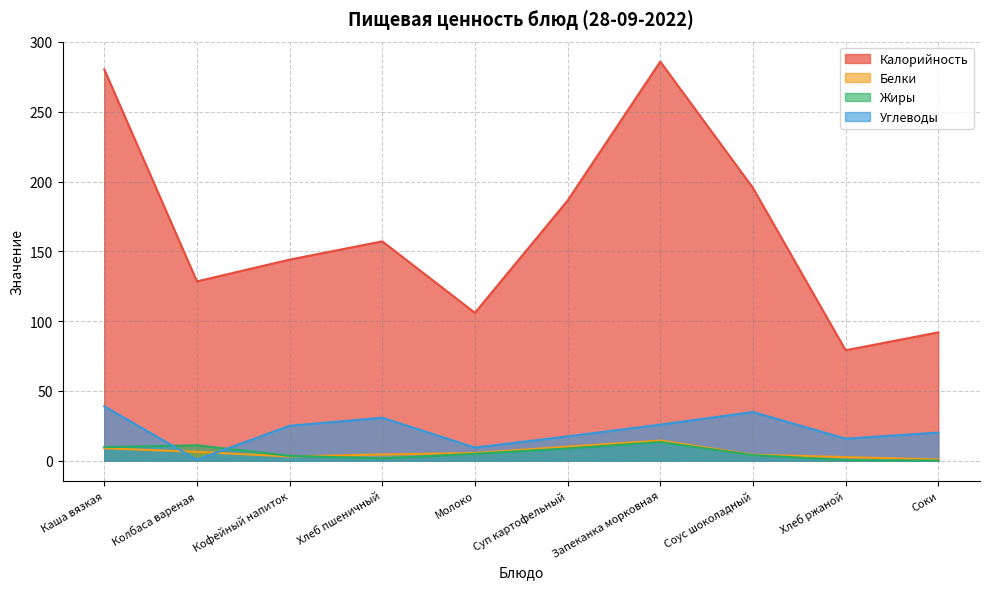

Which series has the largest range (max minus min)?

Калорийность